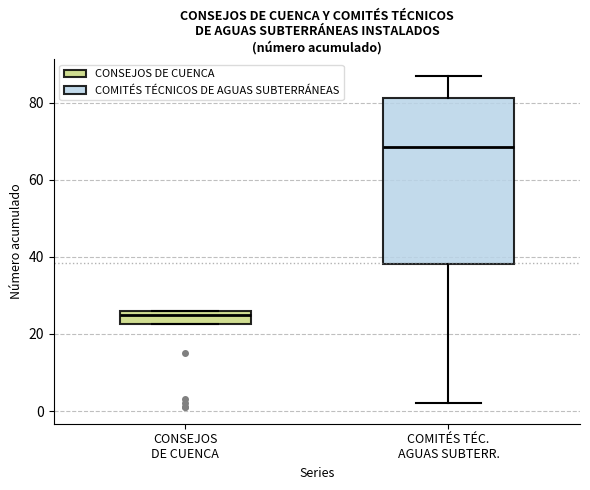

Comparing the boxes themselves (not the whiskers), which one is the tallest?

COMITÉS TÉC. AGUAS SUBTERR.